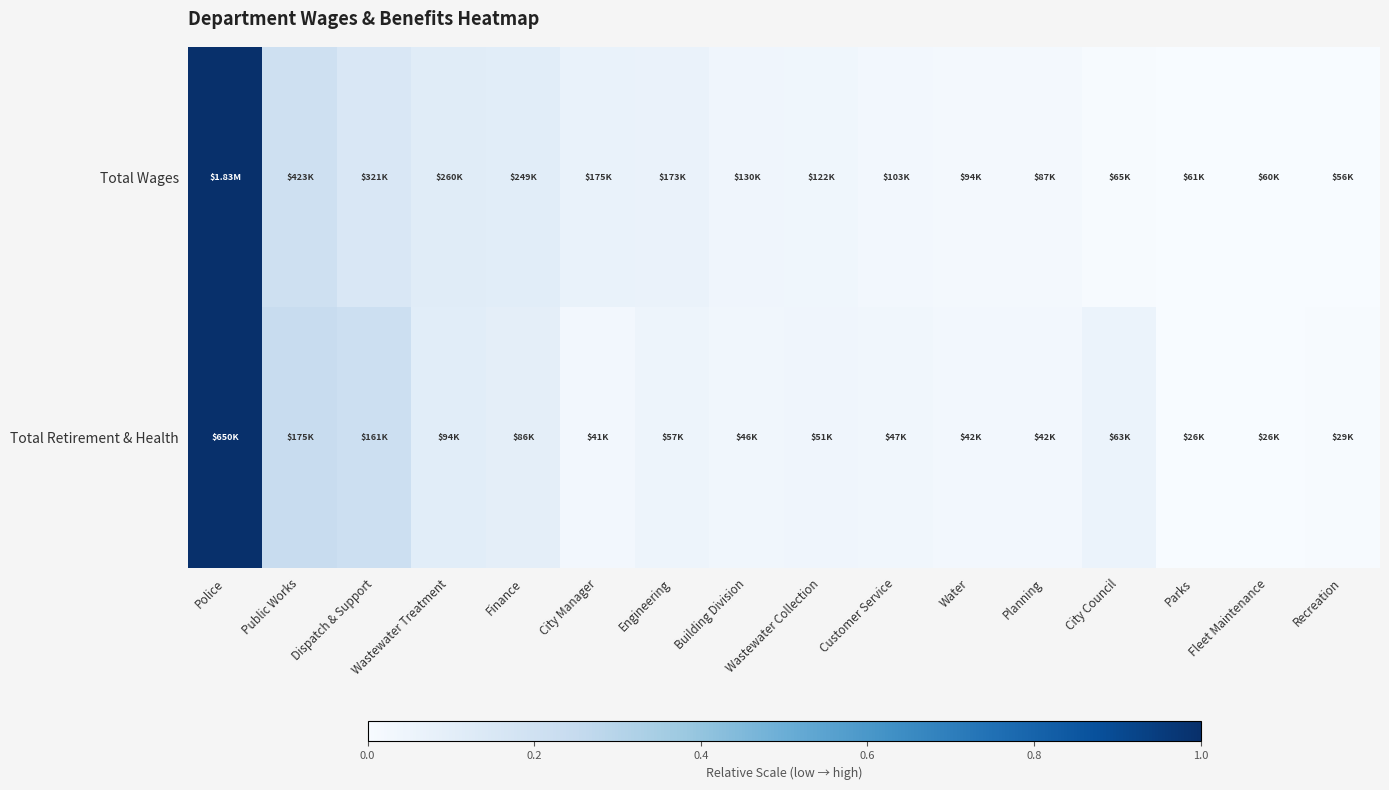

Rank the series by their average value, from lowest to highest.

Total Wages, Total Retirement & Health